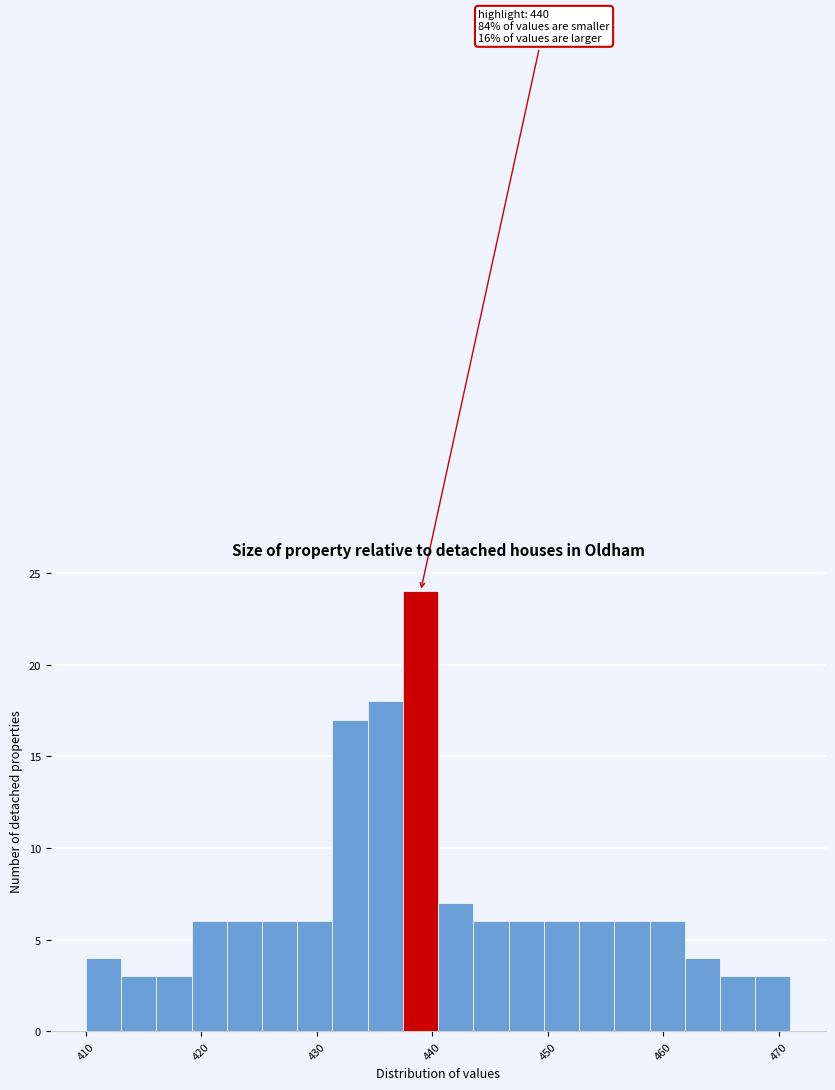

Read against the x-axis, roughly where is the centre of the tallest bar?

439